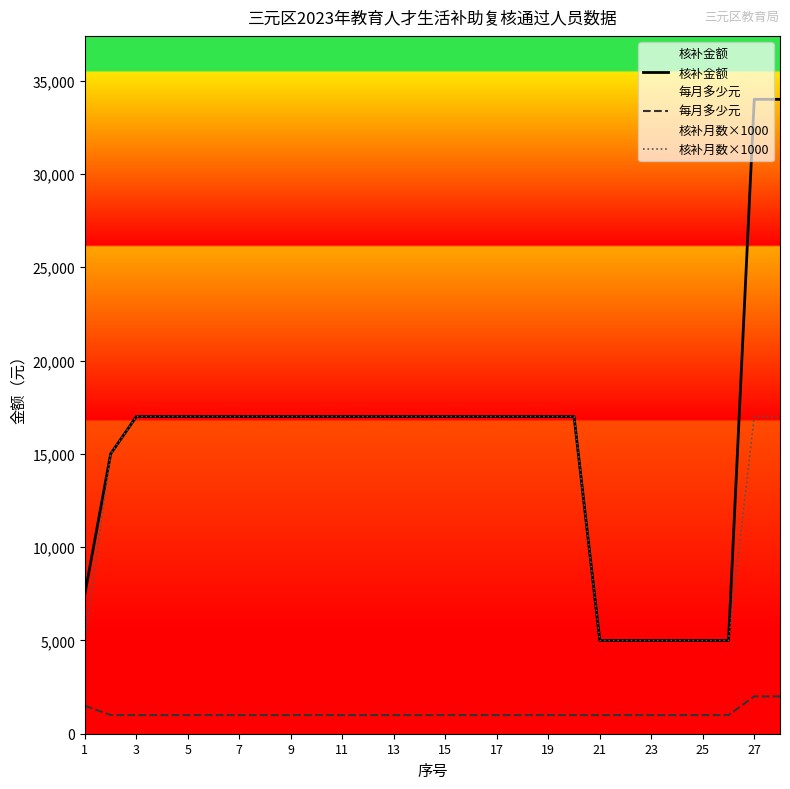

The value of 核补月数×1000 at 17 is 10035. True or false?

False